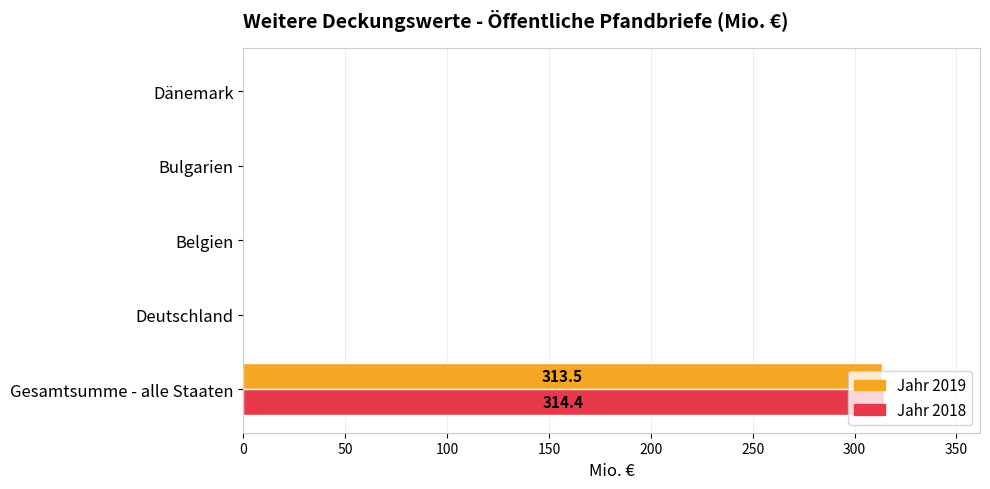

True or false: Jahr 2018 has a value of 314.4 at Gesamtsumme - alle Staaten.

True